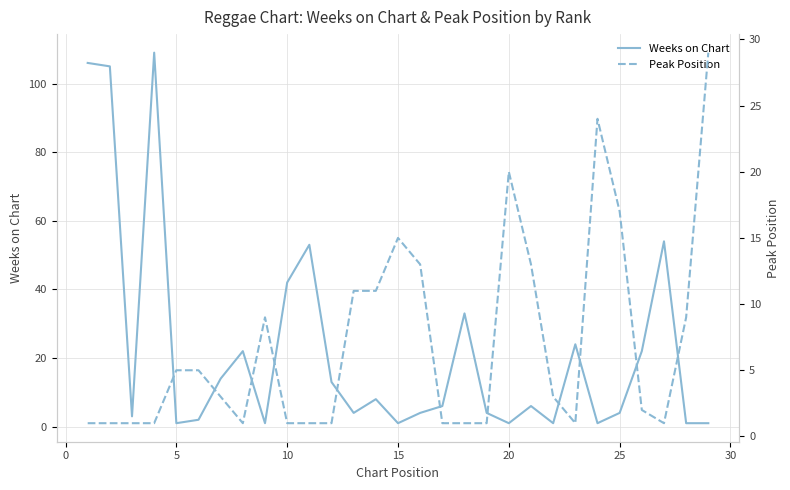

True or false: Weeks on Chart has a value of 1 at 15.

True